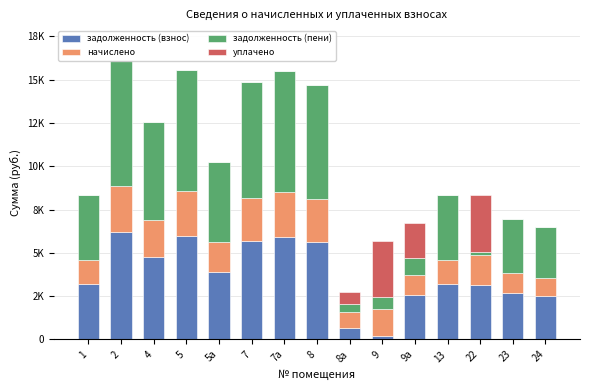

Between 24 and 5, which is larger?

5